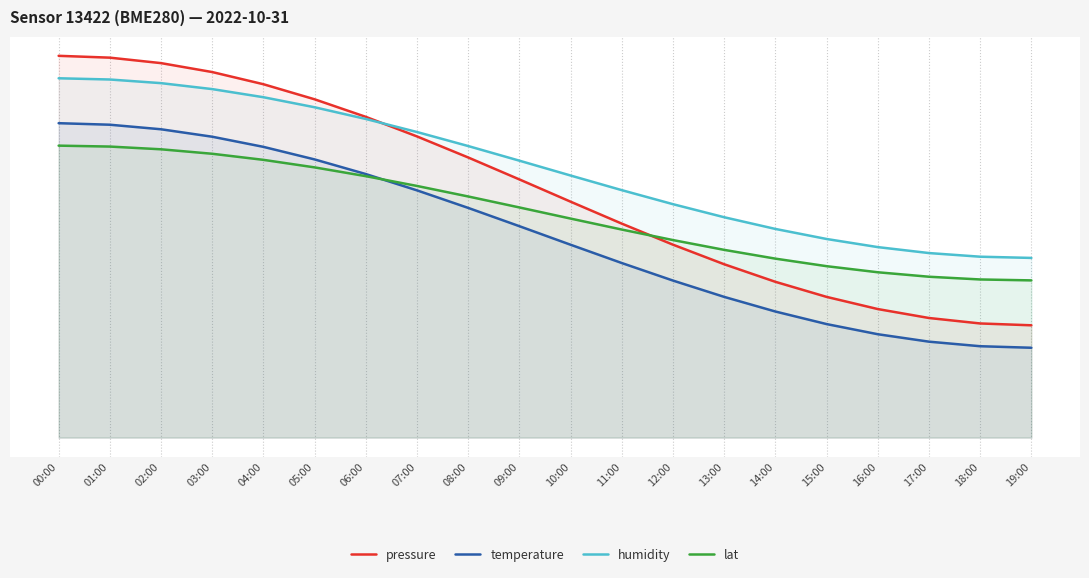

Which series has the widest spread of values?

pressure